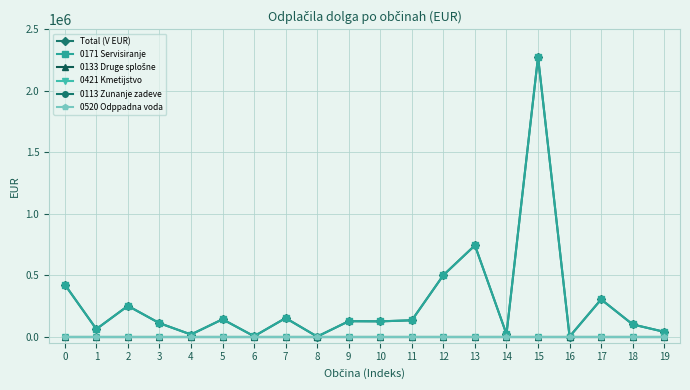

Does the chart have visible grid lines?

Yes